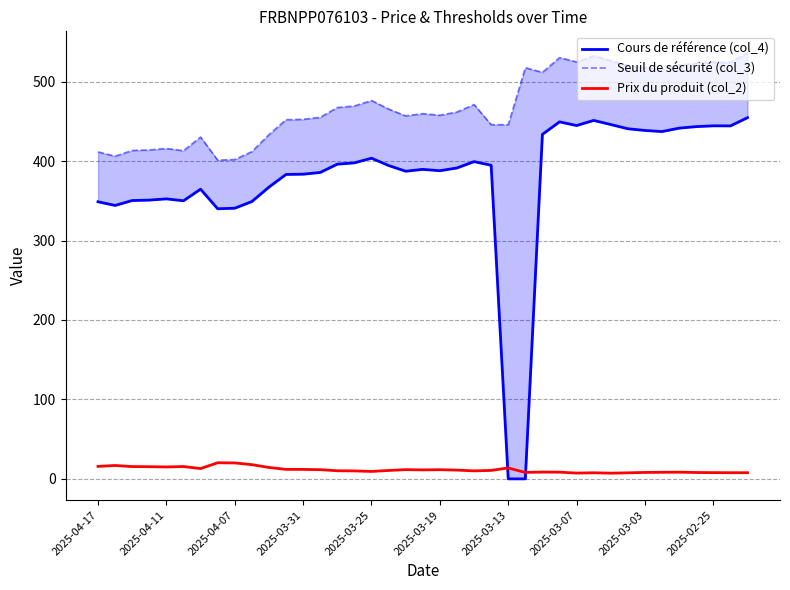

What are all the series names shown in the legend?

Cours de référence (col_4), Seuil de sécurité (col_3), Prix du produit (col_2)